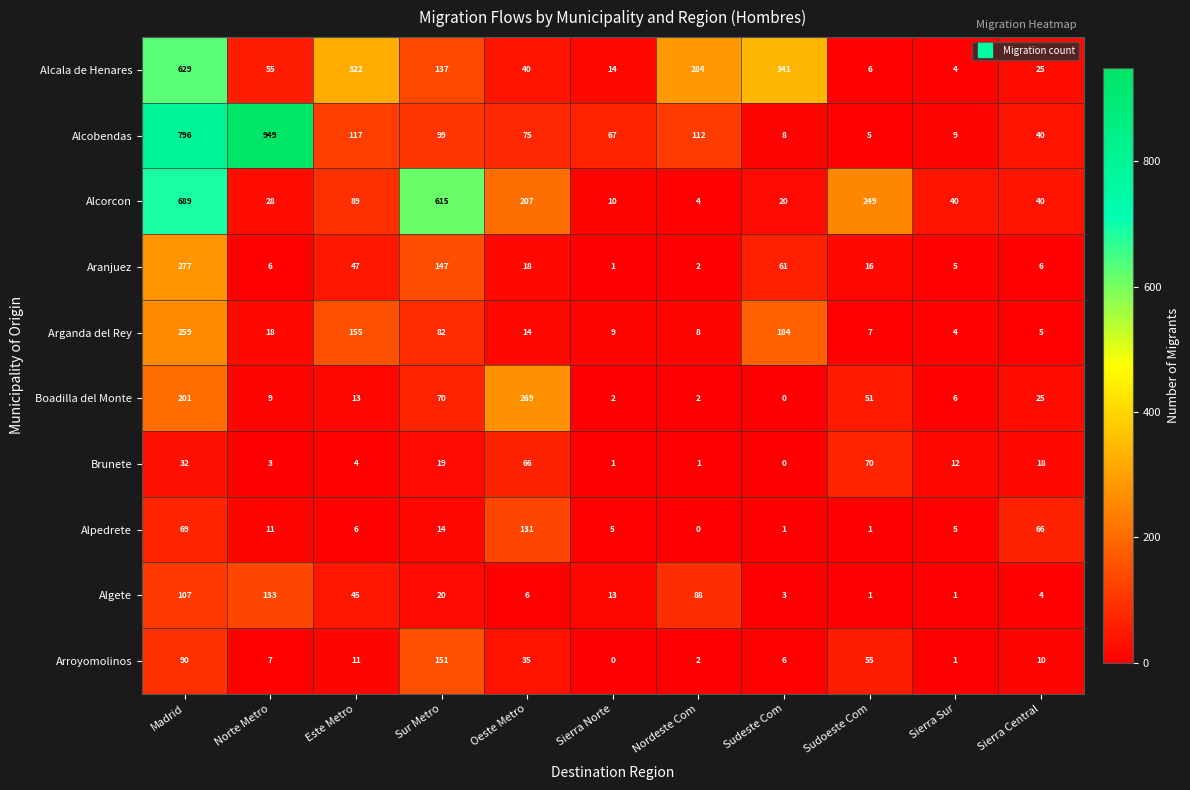

What is the highest value of the Arroyomolinos series?

151